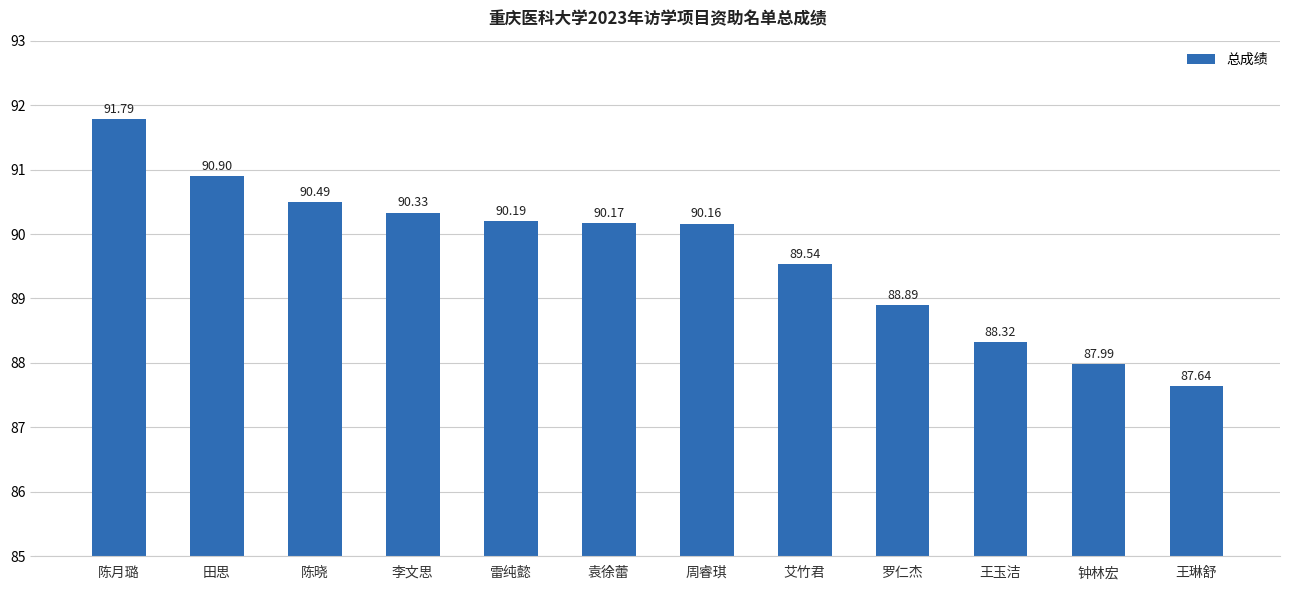

What is the sum of all values?

1076.4